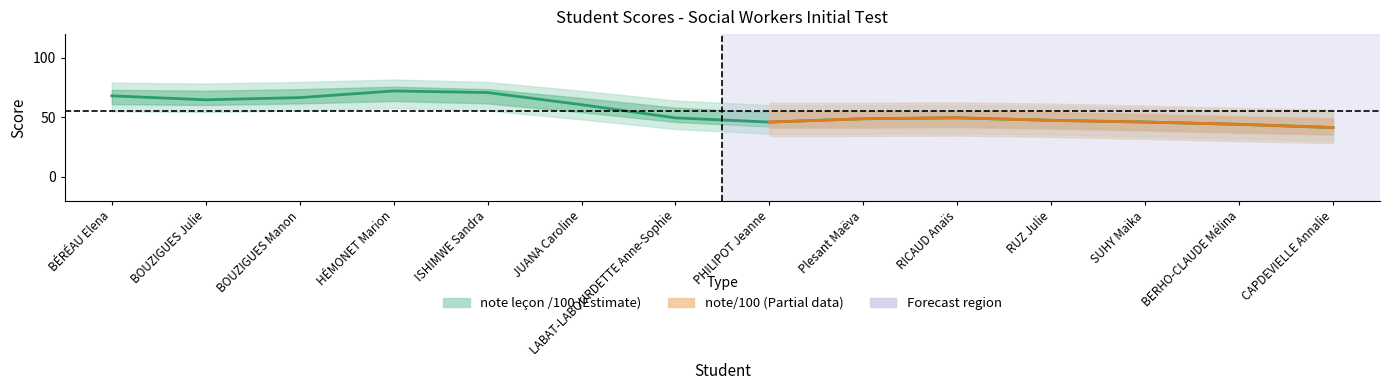

What is the smallest value displayed?

31